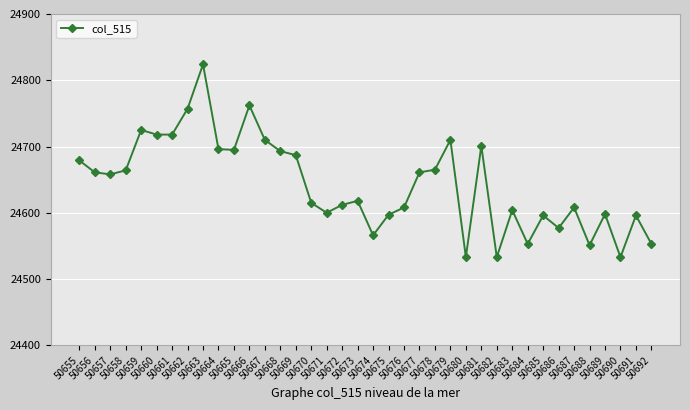

At which category does the chart reach its peak across all series?

50663